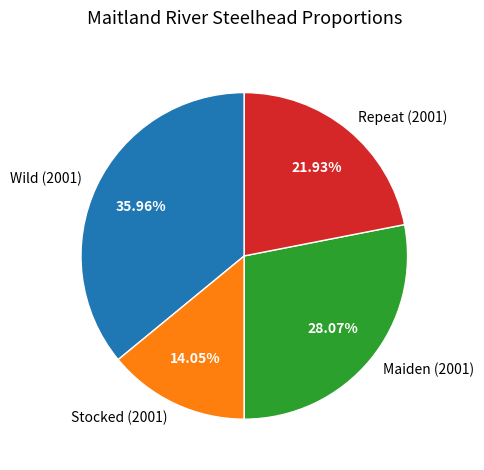

Is it true that Repeat (2001) is 22% of the pie?

True